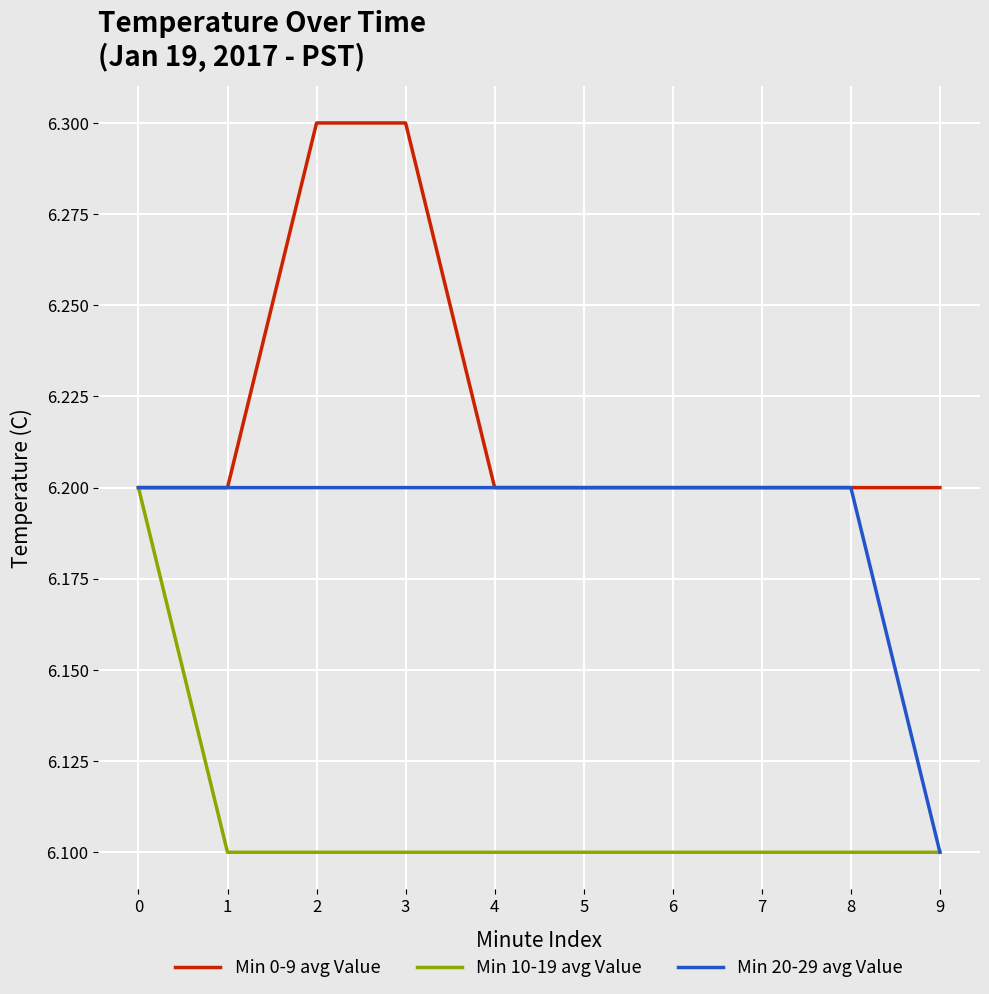

What is the total value across all series at 8?

18.5